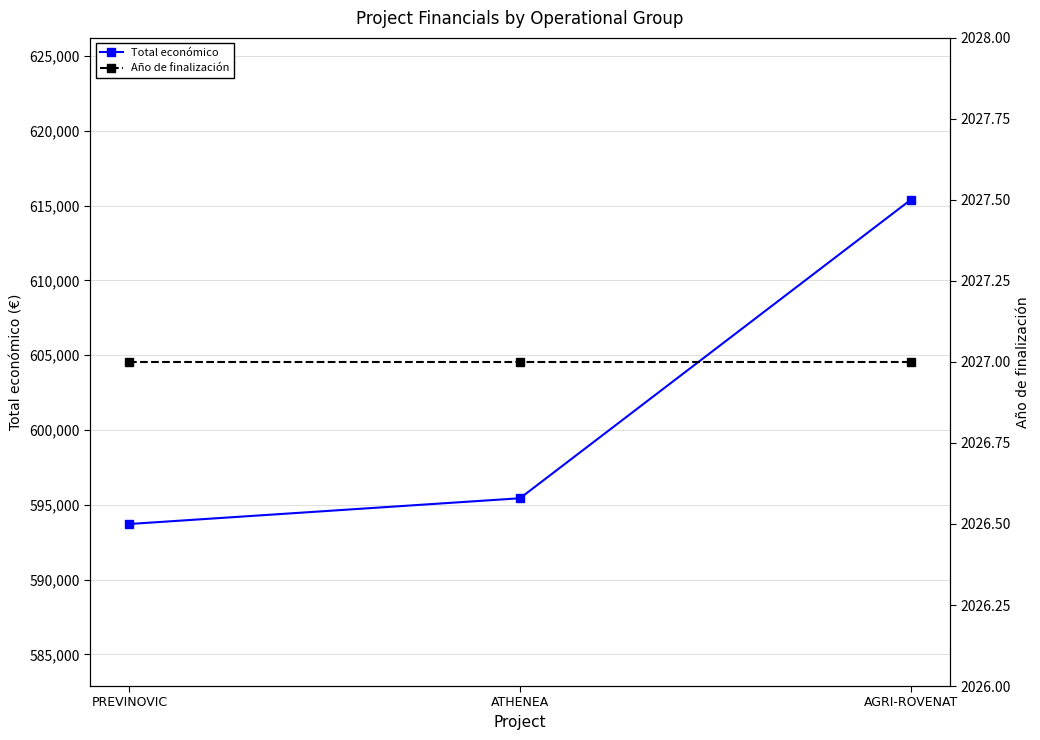

Reading left to right, what are all the values shown in this chart?

Total económico: 593715	595436	615375
Año de finalización: 2027	2027	2027